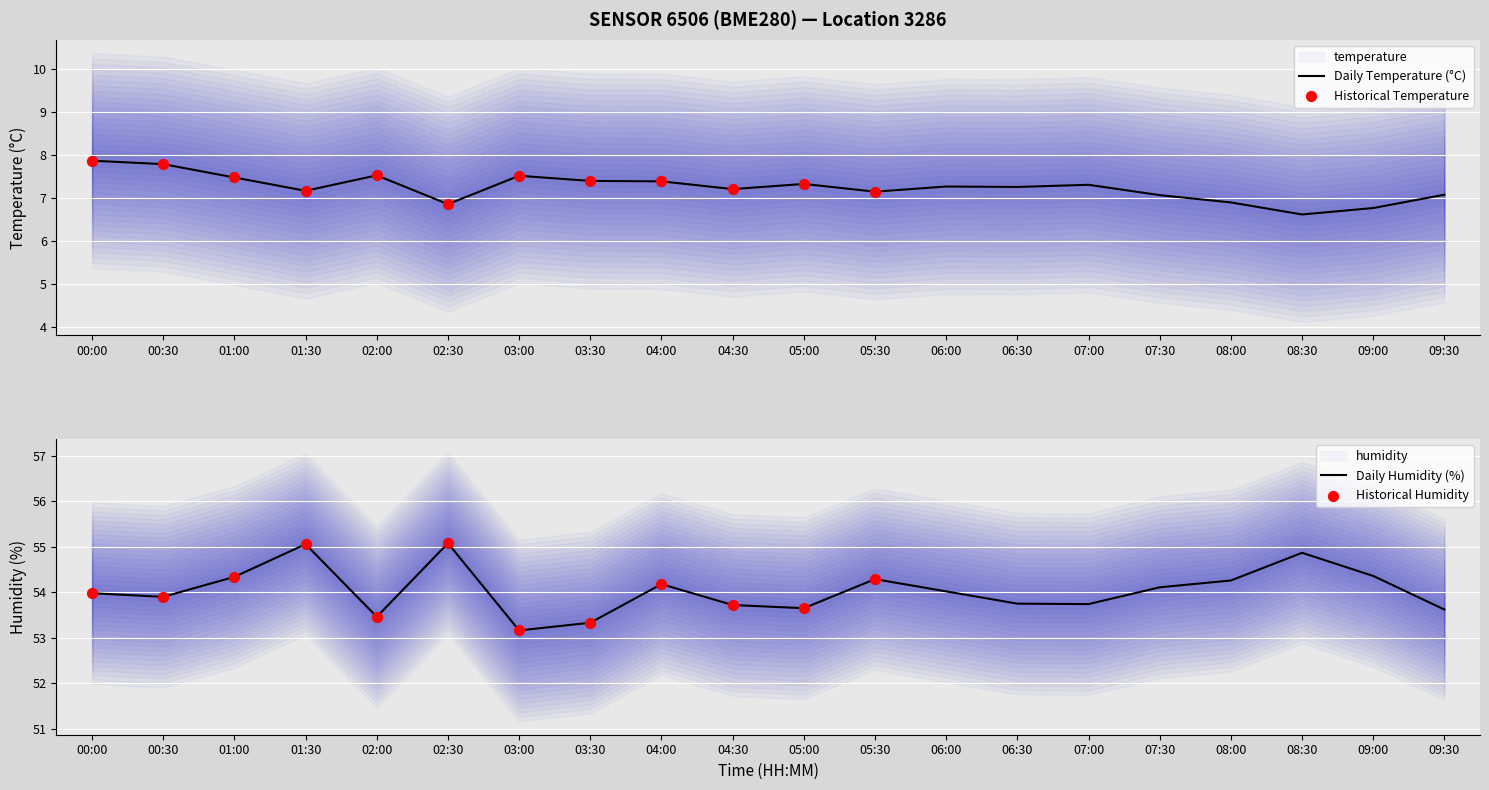

At how many categories does at least one series exceed 37?

20